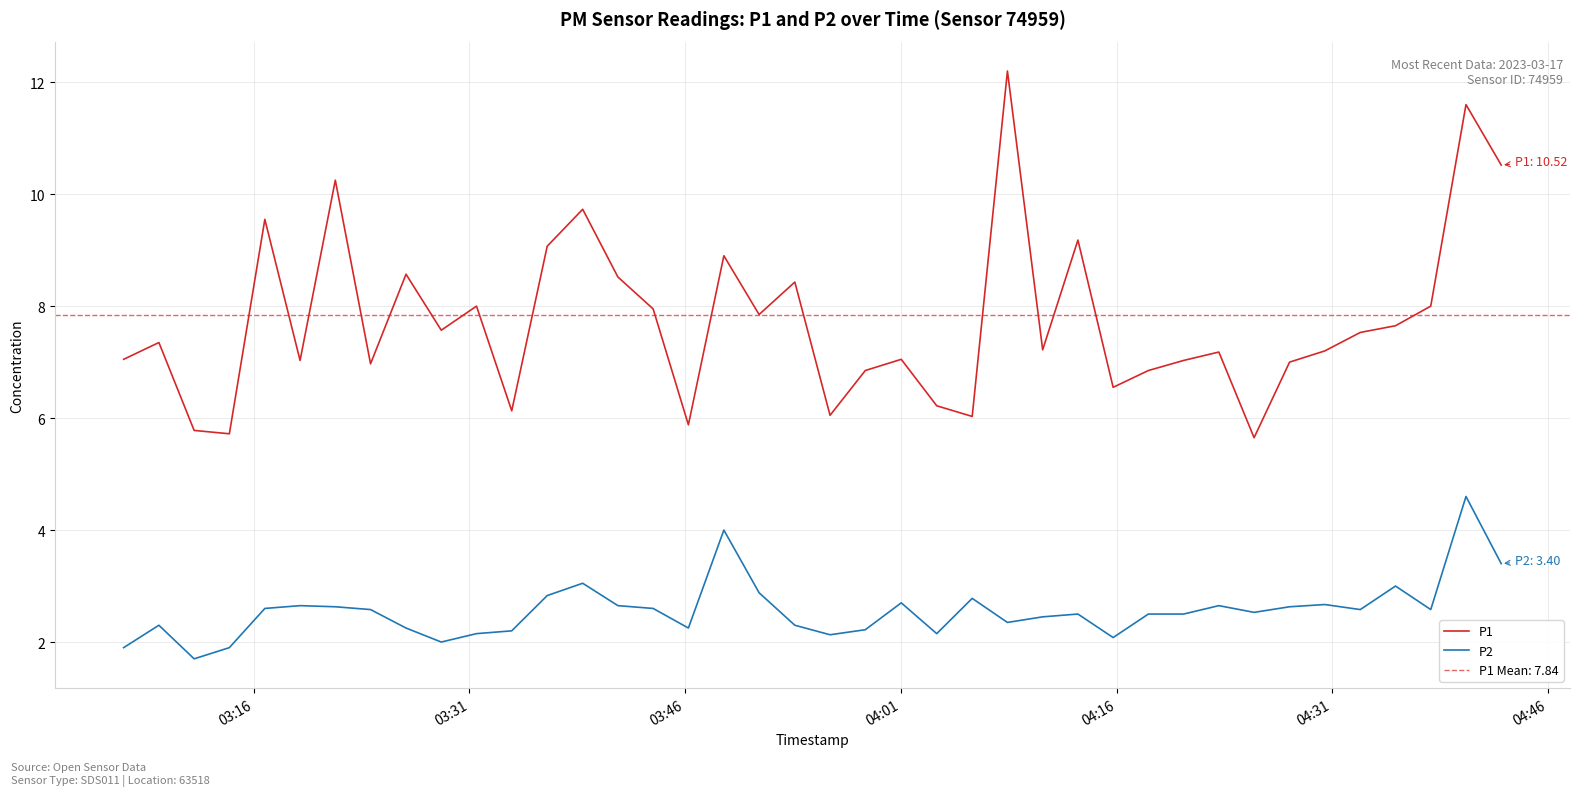

True or false: P2 and P1 intersect in this chart.

False